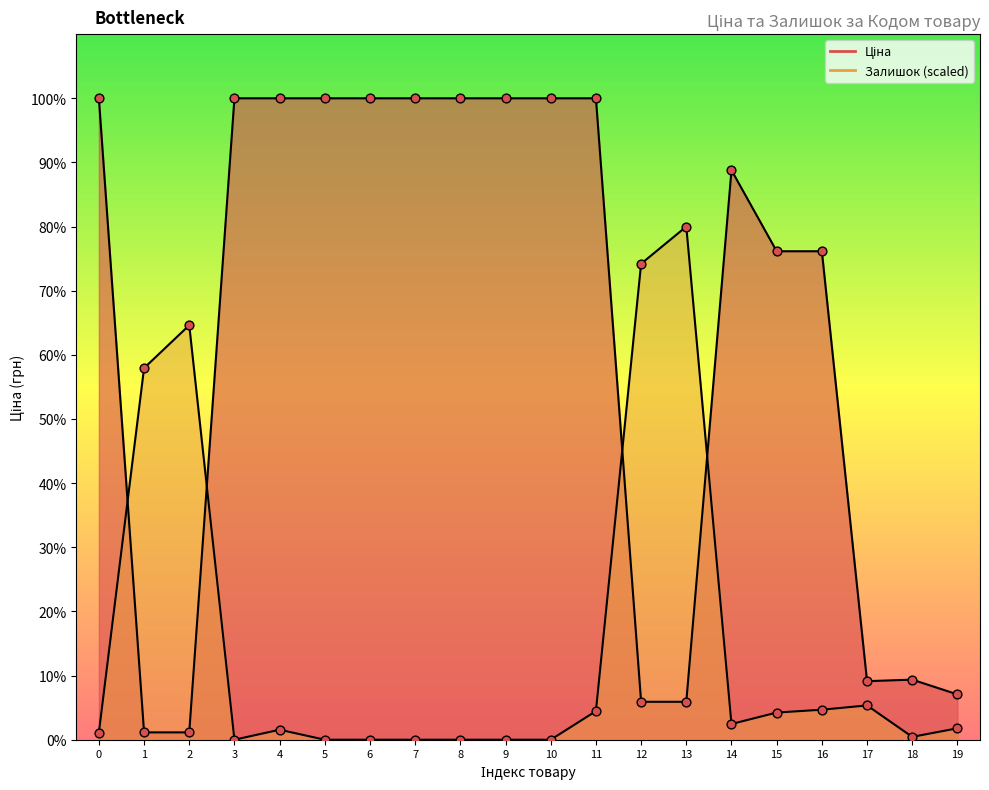

Which series has the largest total across all categories?

Ціна